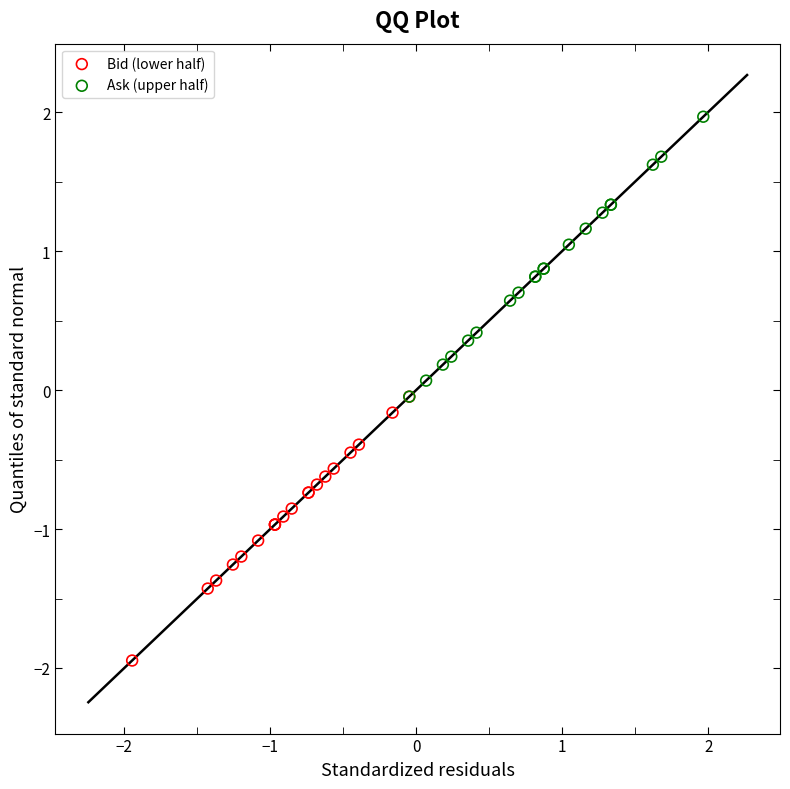

Which series has the largest Y range (max minus min)?

Ask (upper half)